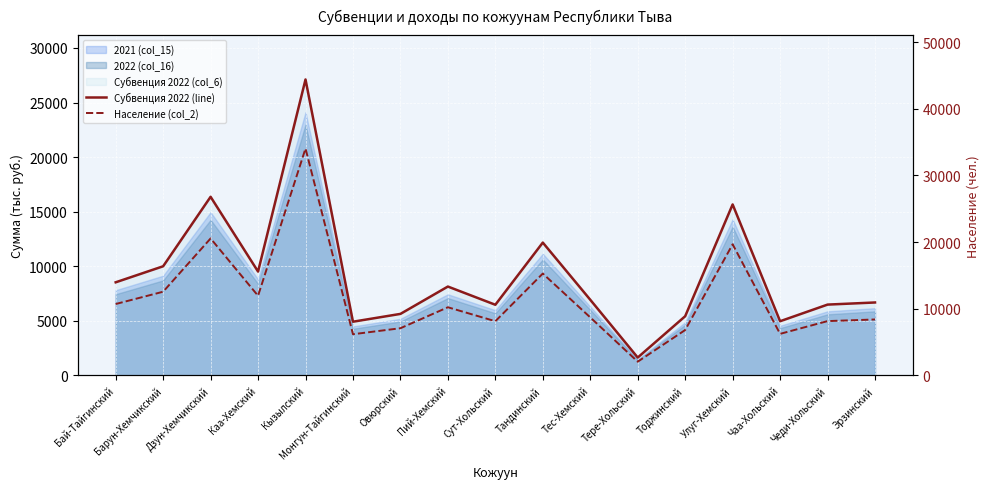

At which category is the sum across all series the highest?

Кызылский